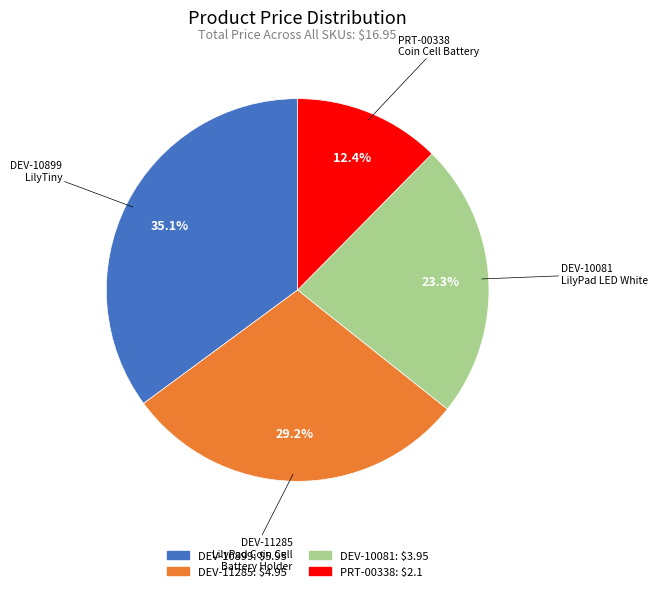

Is there a majority slice in this chart?

No